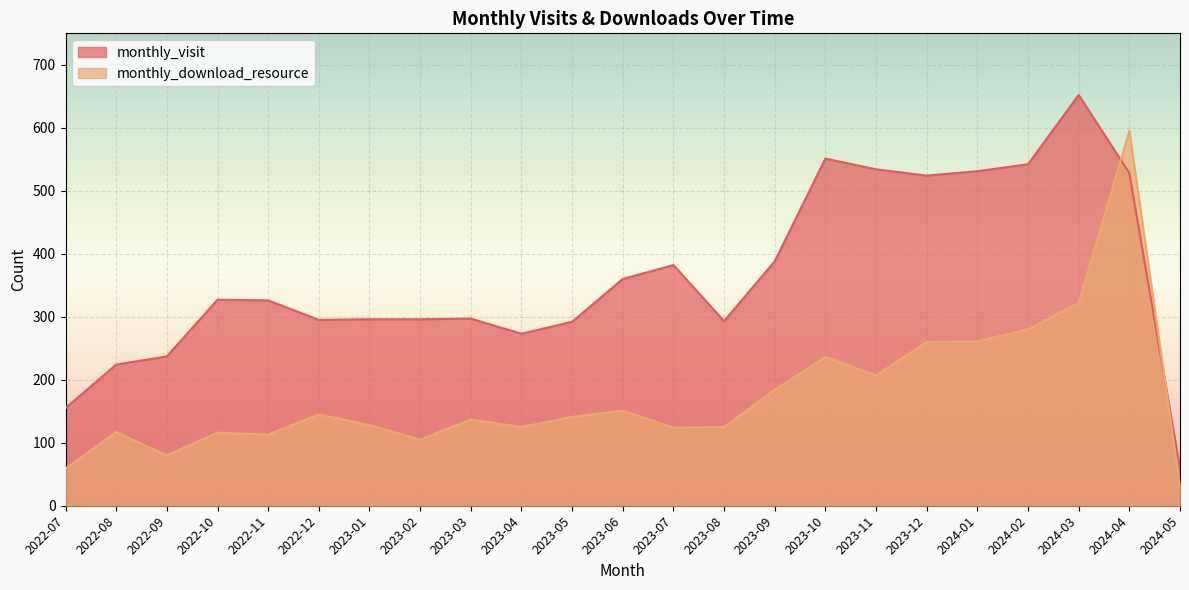

Rank the categories by monthly_visit value from highest to lowest.

2024-03, 2023-10, 2024-02, 2023-11, 2024-01, 2024-04, 2023-12, 2023-09, 2023-07, 2023-06, 2022-10, 2022-11, 2023-03, 2023-01, 2023-02, 2022-12, 2023-08, 2023-05, 2023-04, 2022-09, 2022-08, 2022-07, 2024-05